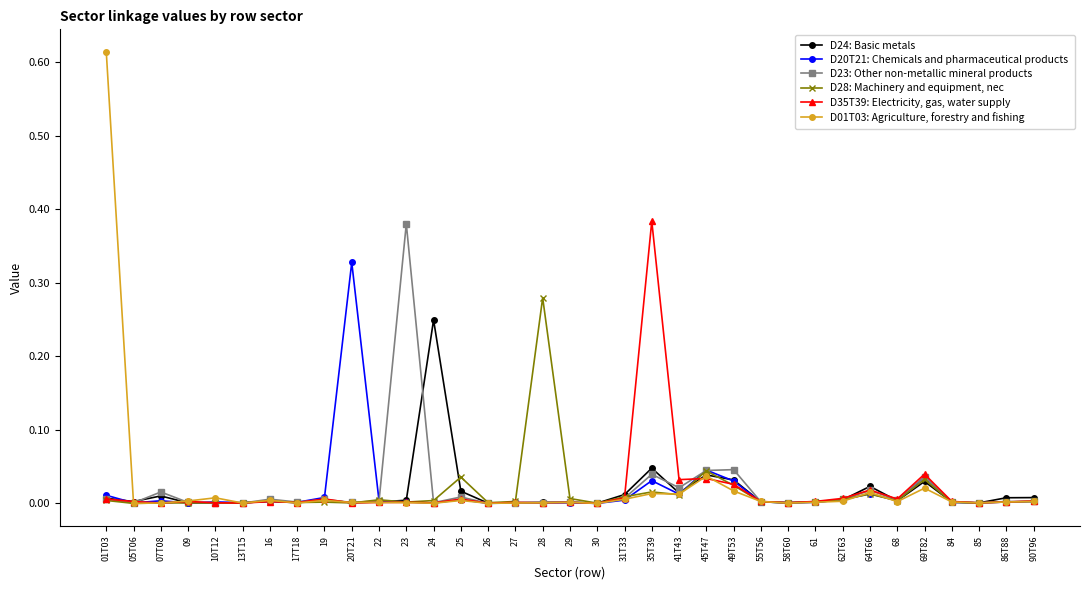

At which category is the sum across all series the highest?

01T03